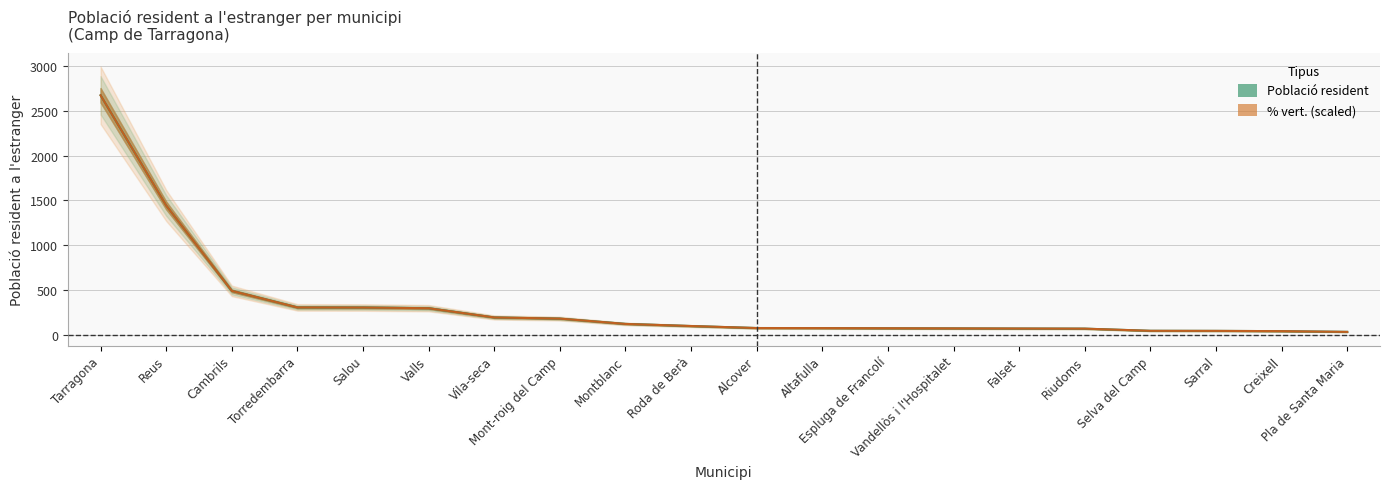

Reading left to right, list all the values displayed in this chart.

Població resident: Tarragona=2675.0	Reus=1444.0	Cambrils=490.0	Torredembarra=305.0	Salou=304.0	Valls=296.0	Vila-seca=193.0	Mont-roig del Camp=180.0	Montblanc=121.0	Roda de Berà=97.0	Alcover=75.0	Altafulla=74.0	Espluga de Francolí=72.0	Vandellòs i l'Hospitalet=71.0	Falset=69.0	Riudoms=68.0	Selva del Camp=44.0	Sarral=43.0	Creixell=40.0	Pla de Santa Maria=32.0
% vert.: Tarragona=2675.0	Reus=1443.8	Cambrils=490.1	Torredembarra=305.3	Salou=303.8	Valls=296.3	Vila-seca=193.0	Mont-roig del Camp=180.2	Montblanc=120.6	Roda de Berà=97.3	Alcover=74.6	Altafulla=73.9	Espluga de Francolí=72.4	Vandellòs i l'Hospitalet=70.9	Falset=69.4	Riudoms=67.9	Selva del Camp=43.7	Sarral=43.0	Creixell=40.0	Pla de Santa Maria=31.7